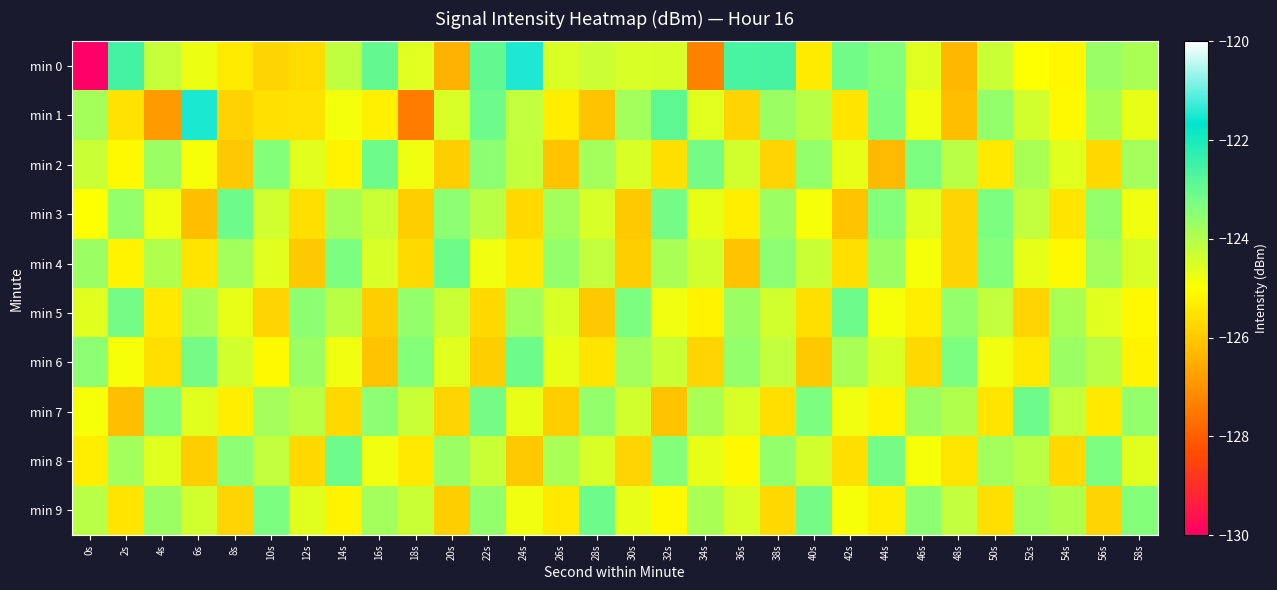

Which category has the highest value across all series?

24s